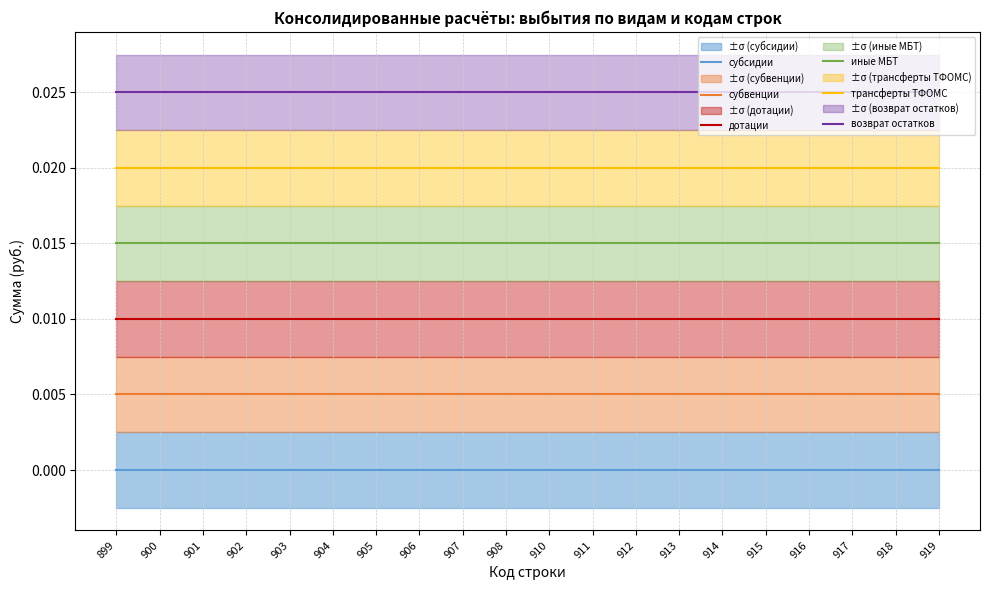

Does the chart have visible grid lines?

Yes